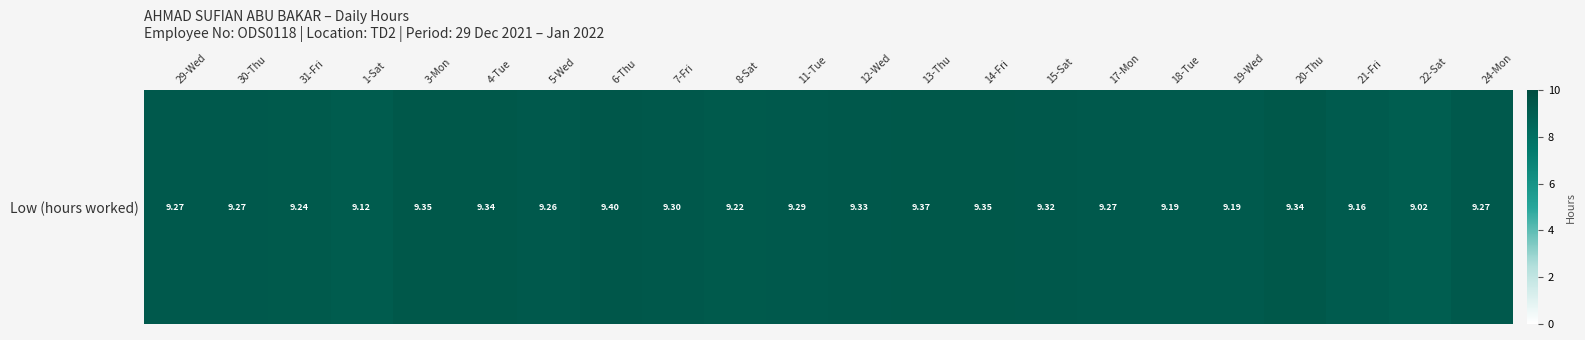

Reading left to right, what are all the values shown in this chart?

9.3	9.3	9.2	9.1	9.3	9.3	9.3	9.4	9.3	9.2	9.3	9.3	9.4	9.3	9.3	9.3	9.2	9.2	9.3	9.2	9.0	9.3